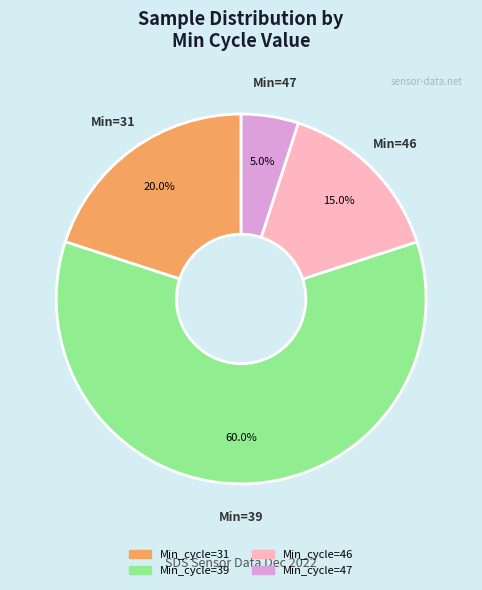

Approximately how many times larger is the value at Min_cycle=31 compared to Min_cycle=47?

4.0